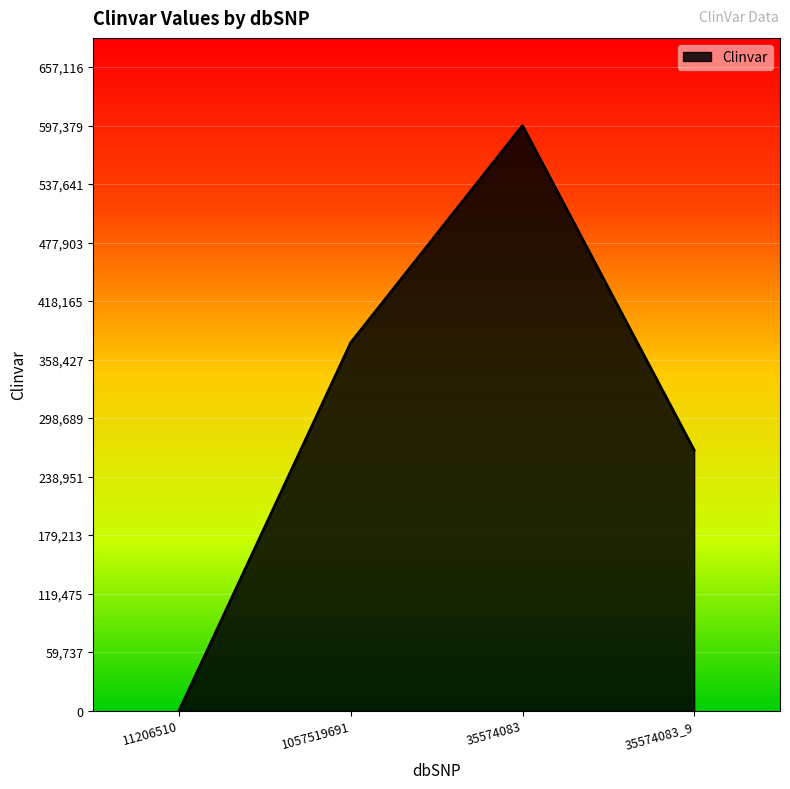

How many lines are shown in the chart?

1